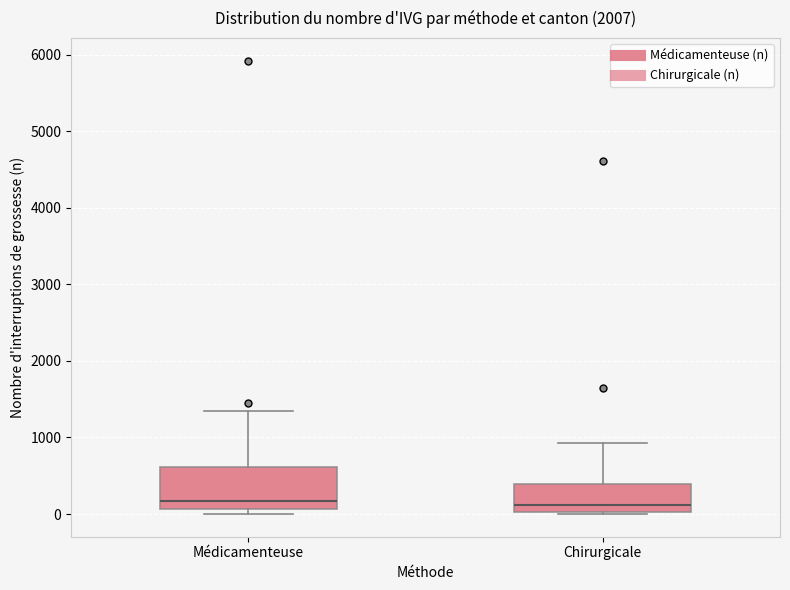

Reading left to right, read every box against the y-axis: the position of its median line, the range the box covers, and the ends of its whiskers. The values are not printed on the chart, so give them approximately, as read against the axis.

Médicamenteuse: median 200, box 100 to 600, whiskers 0 to 1300
Chirurgicale: median 100, box 0 to 400, whiskers 0 to 900